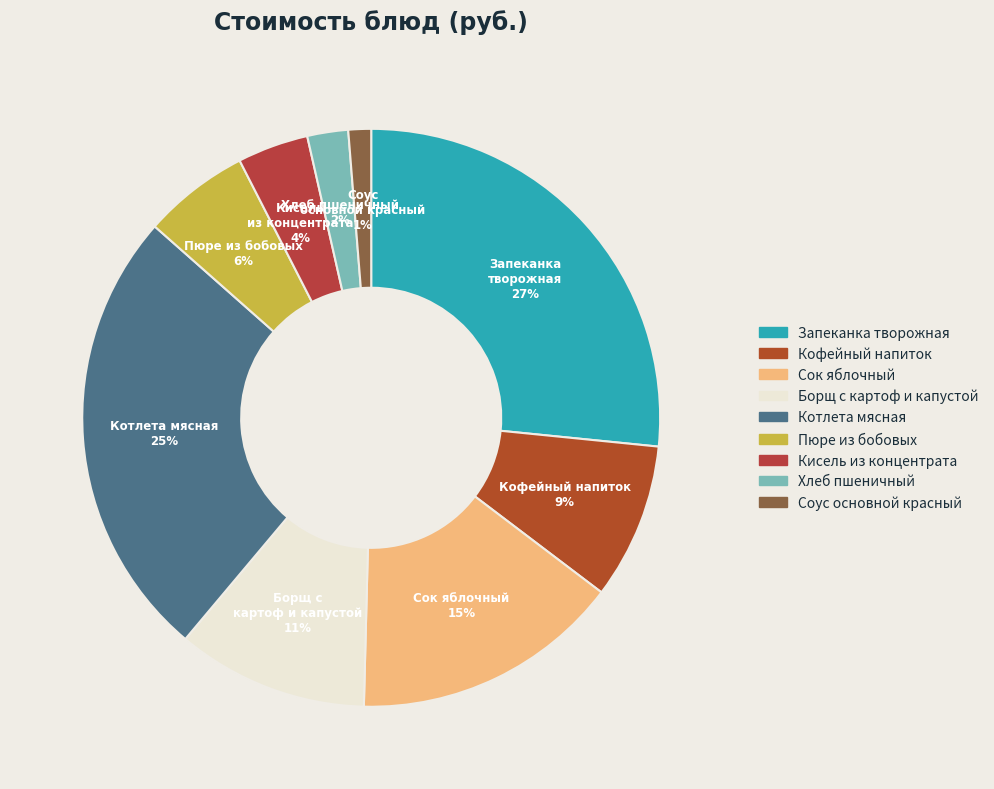

To the nearest percent, what percentage of the pie is Борщ с картоф и капустой?

11%